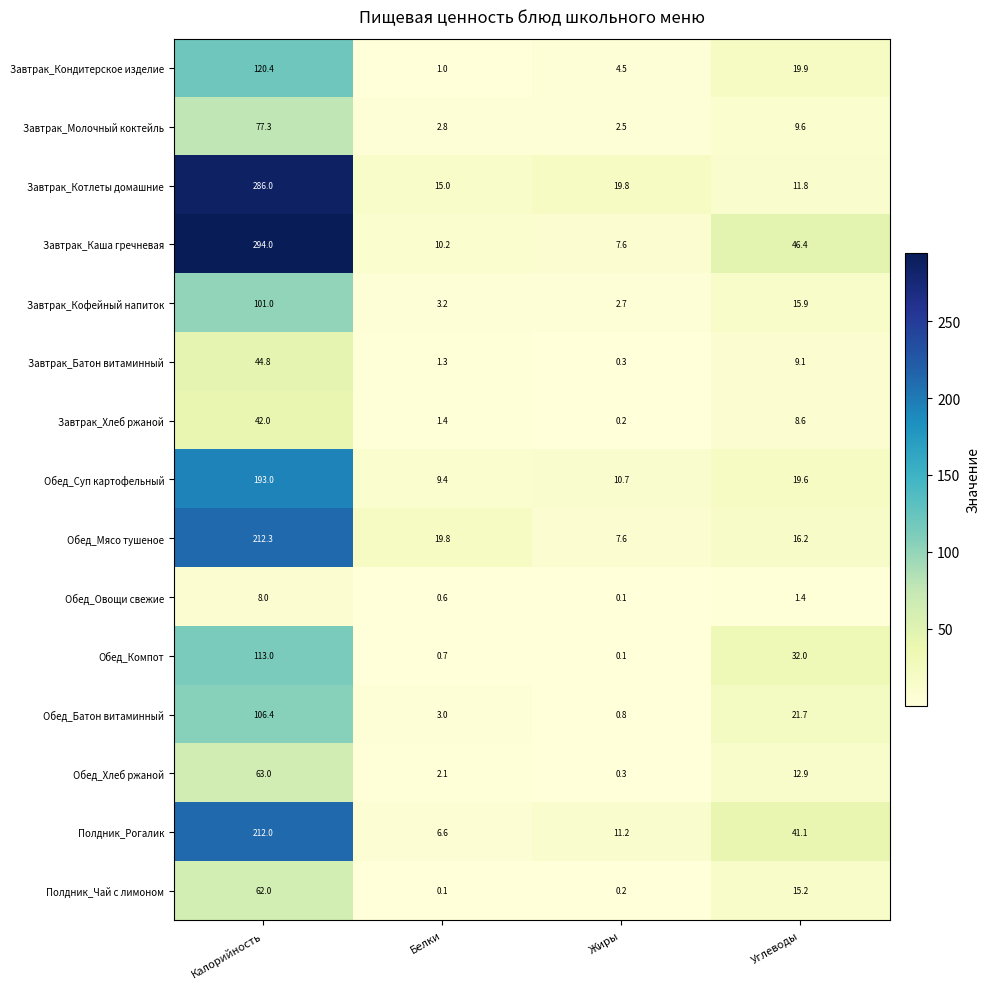

Where does the Завтрак_Кофейный напиток series first go above 15?

Калорийность